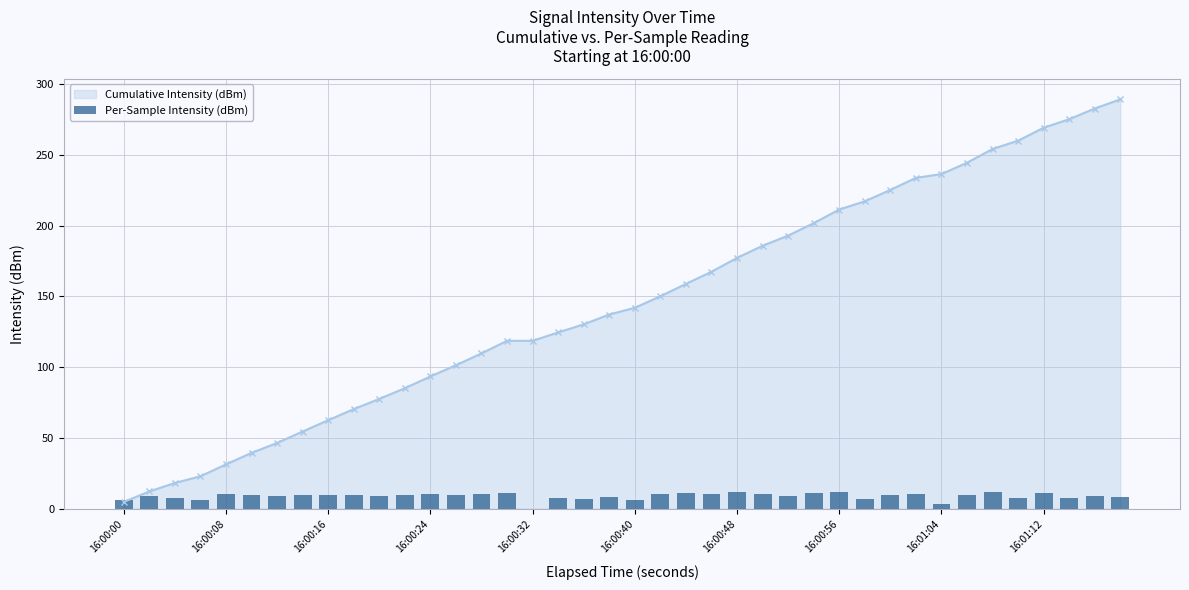

How many bars are there in total?

40